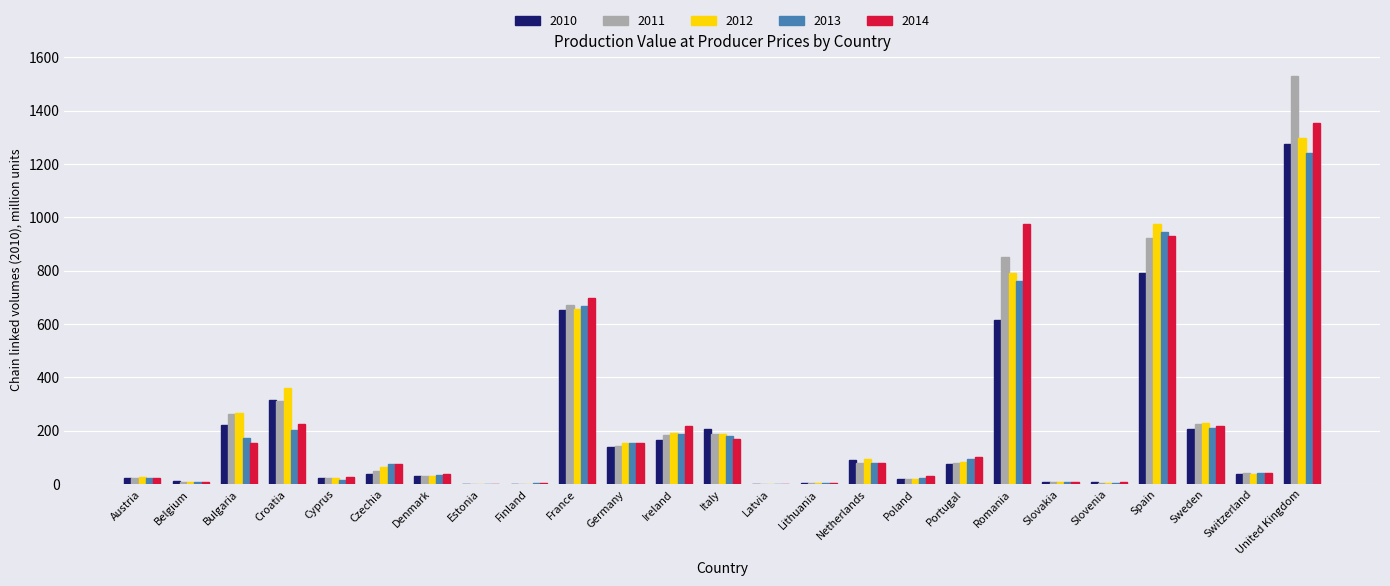

Is it true that 2014 equals 152.7 at Germany?

True